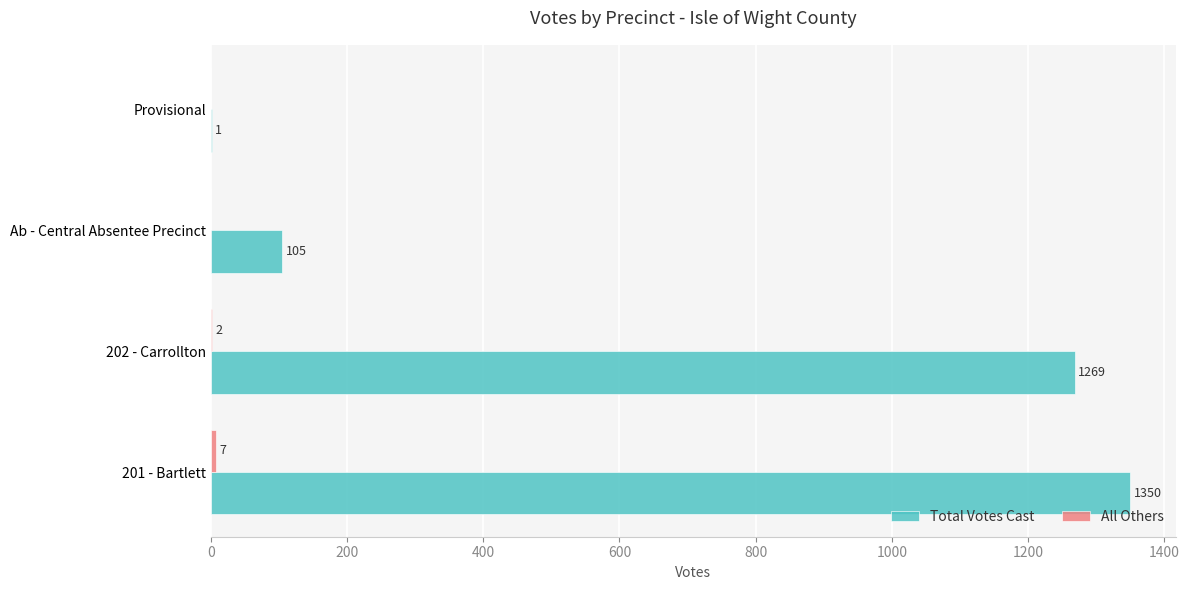

What is the sum of the Total Votes Cast values at Ab - Central Absentee Precinct and 201 - Bartlett?

1455